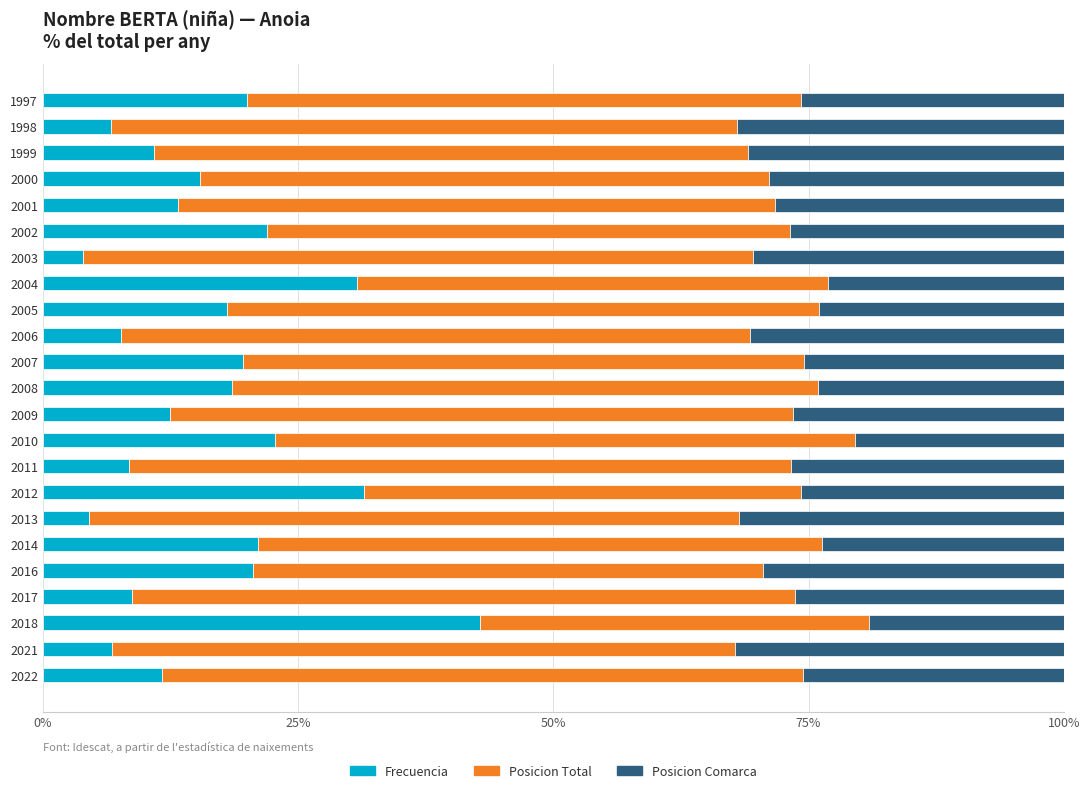

The value of Frecuencia at 2018 is 42.9. True or false?

True